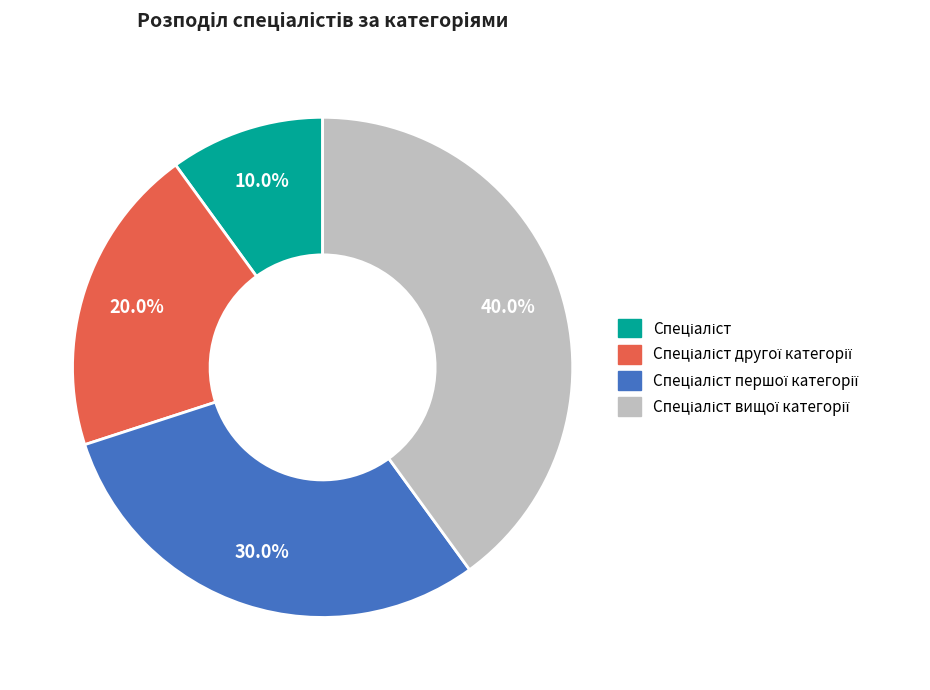

Does any single category account for the majority?

No